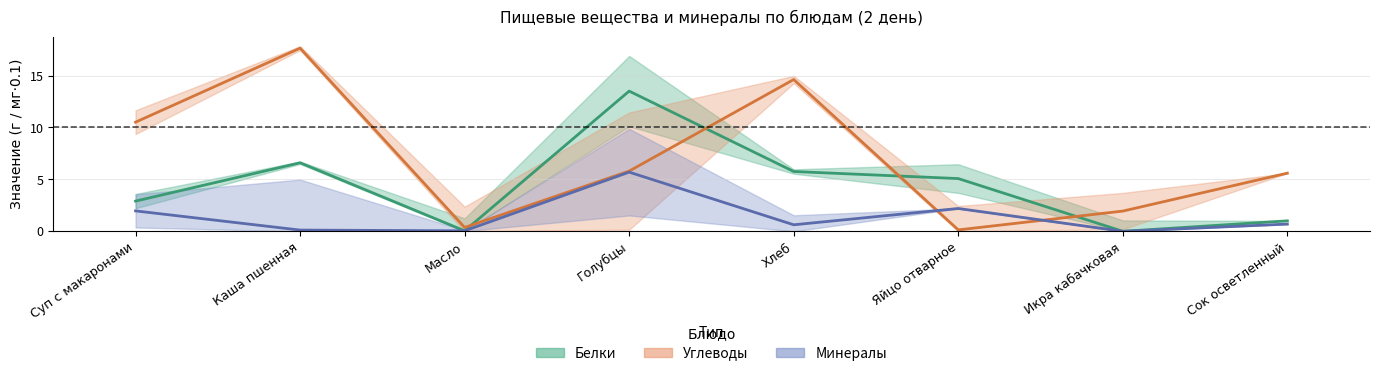

True or false: Са (мг) and Белки cross at least once.

False